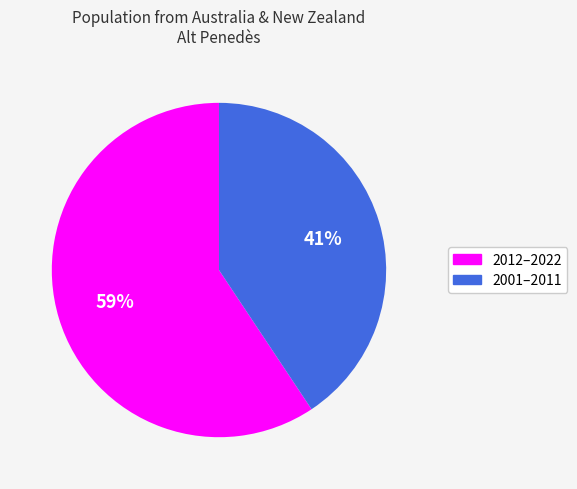

To the nearest percent, what is the average slice percentage?

50%